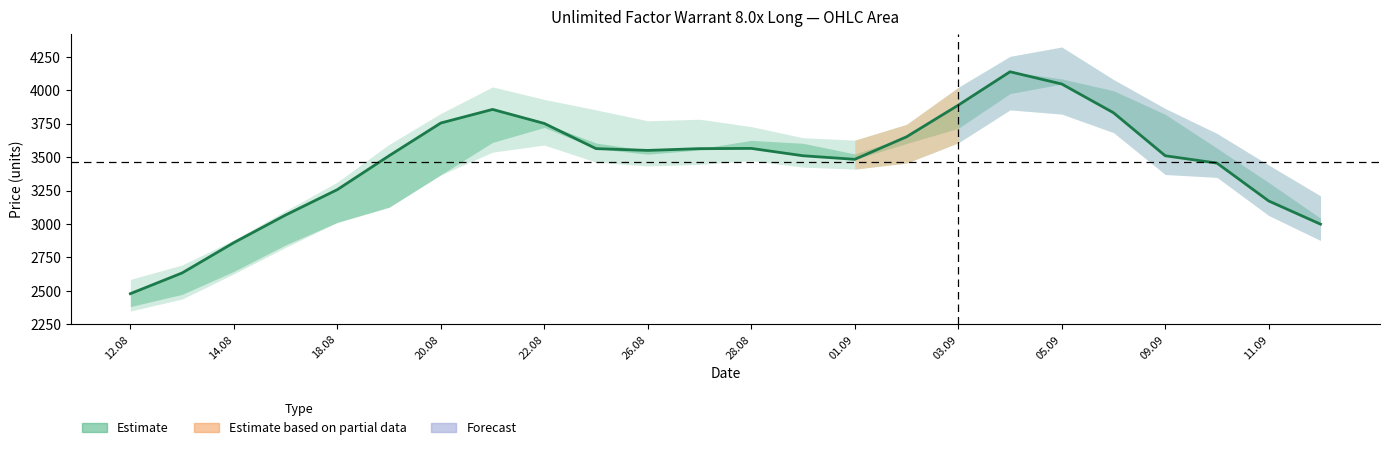

What is the sum of the values at 14.08 and 28.08?

6388.3